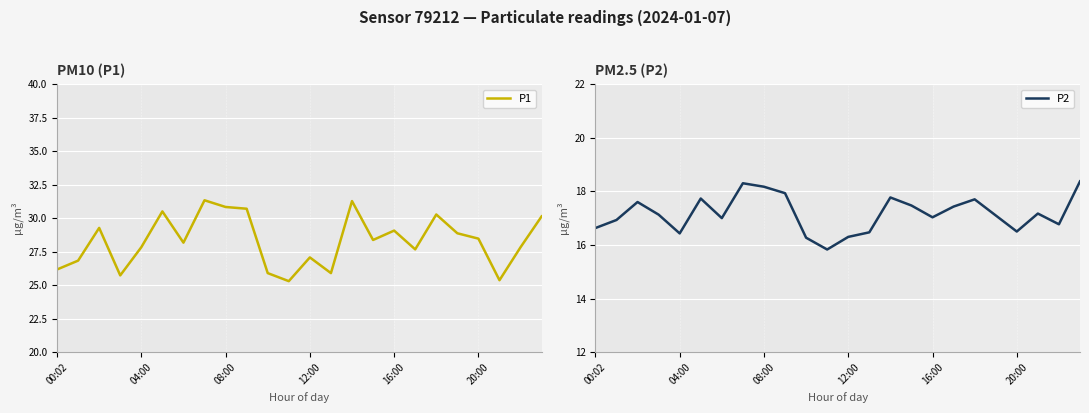

True or false: P1 and P2 cross at least once.

False